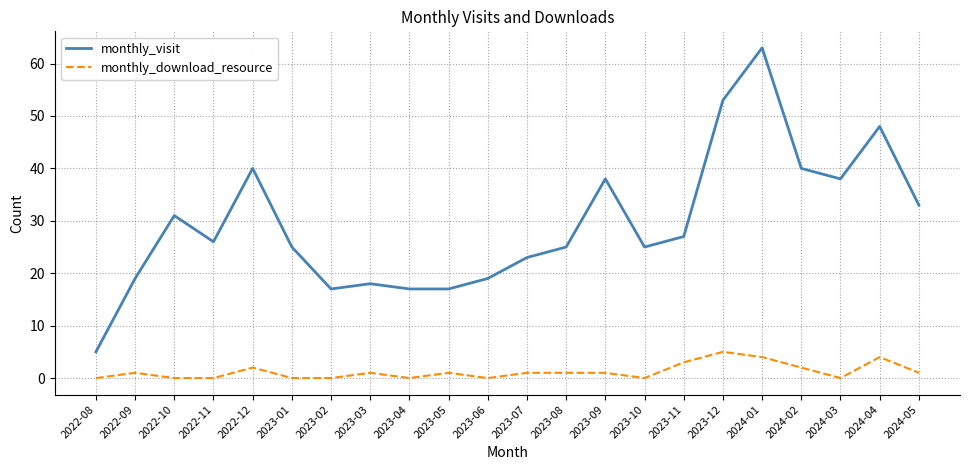

True or false: monthly_visit and monthly_download_resource intersect in this chart.

False